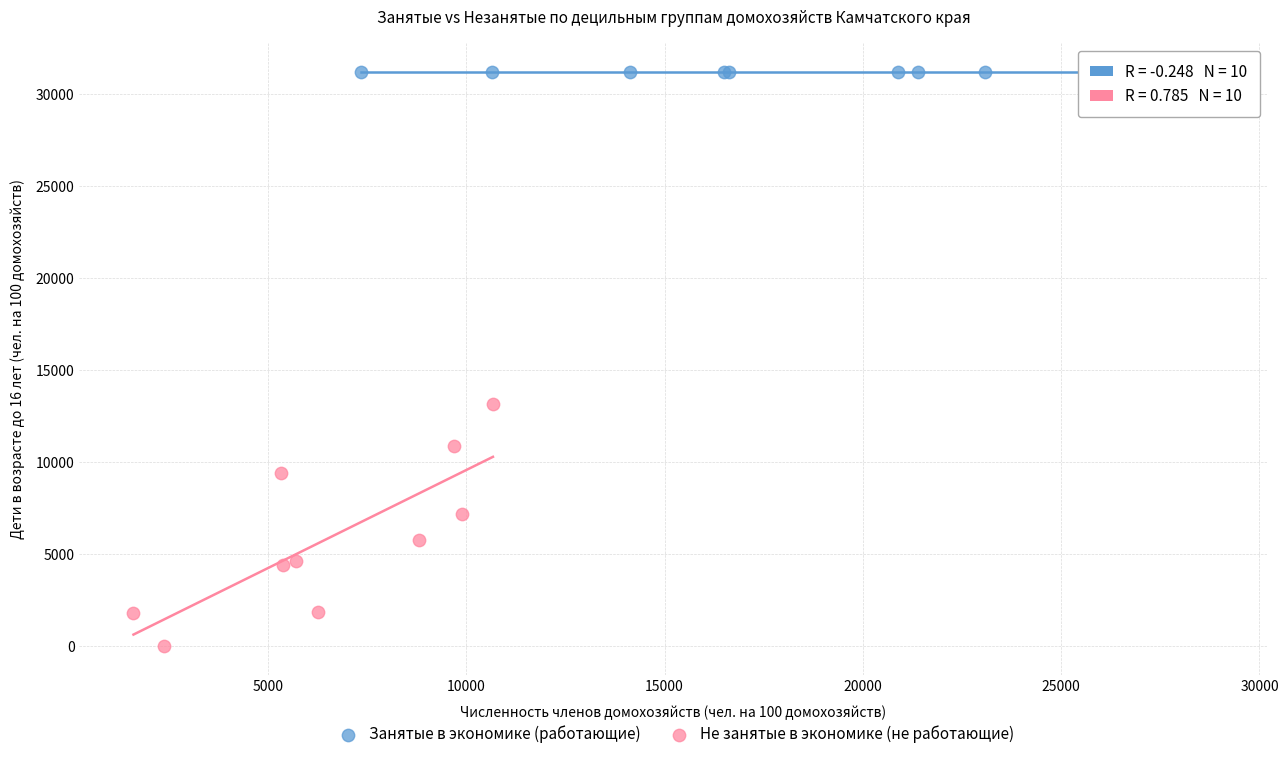

What are all the series names shown in the legend?

Занятые в экономике (работающие), Не занятые в экономике (не работающие)